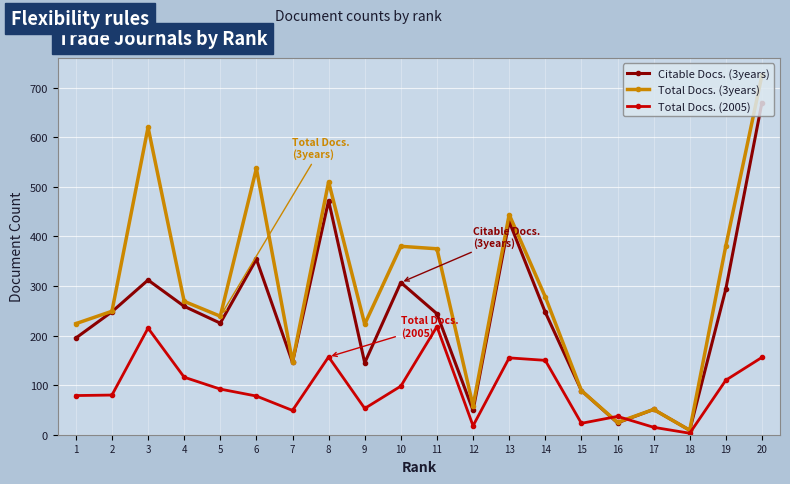

What is the value of the Total Docs. (2005) point at the 11th from the left?

218